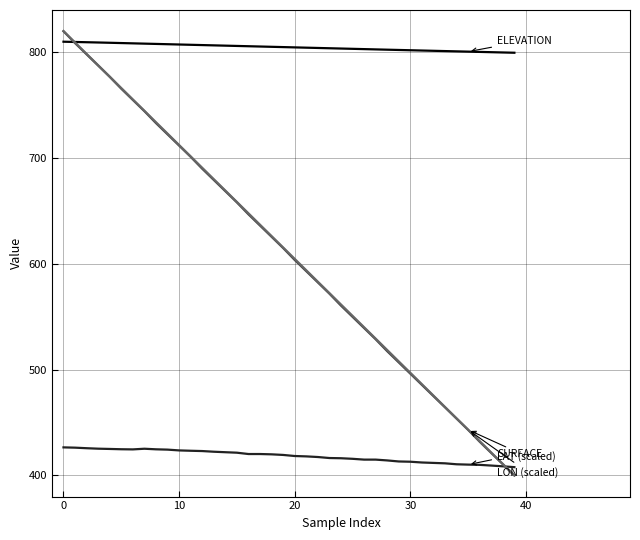

What is the smallest value displayed?

400.0